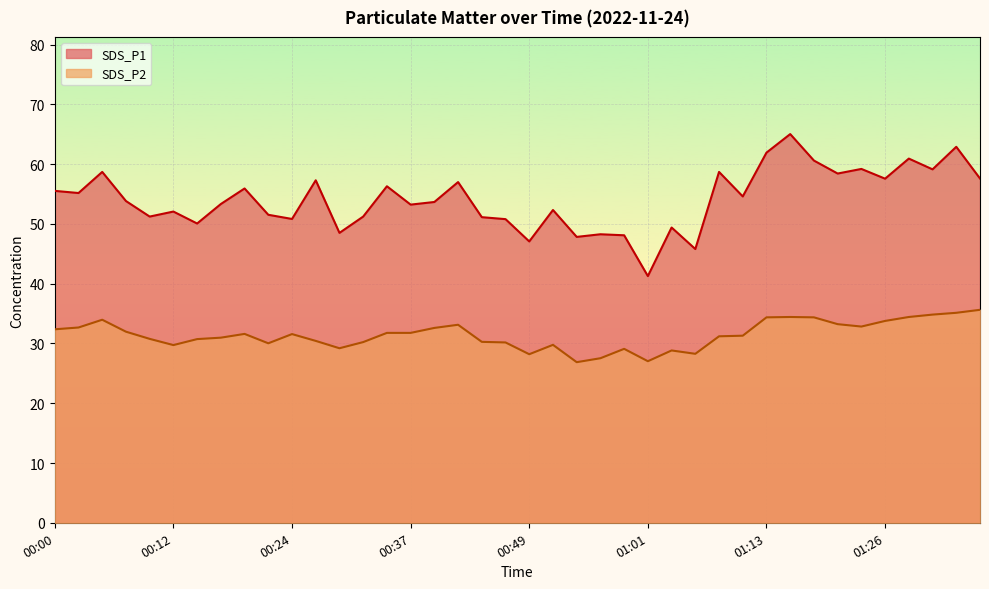

What is the label of the 20th point from the left?

00:46